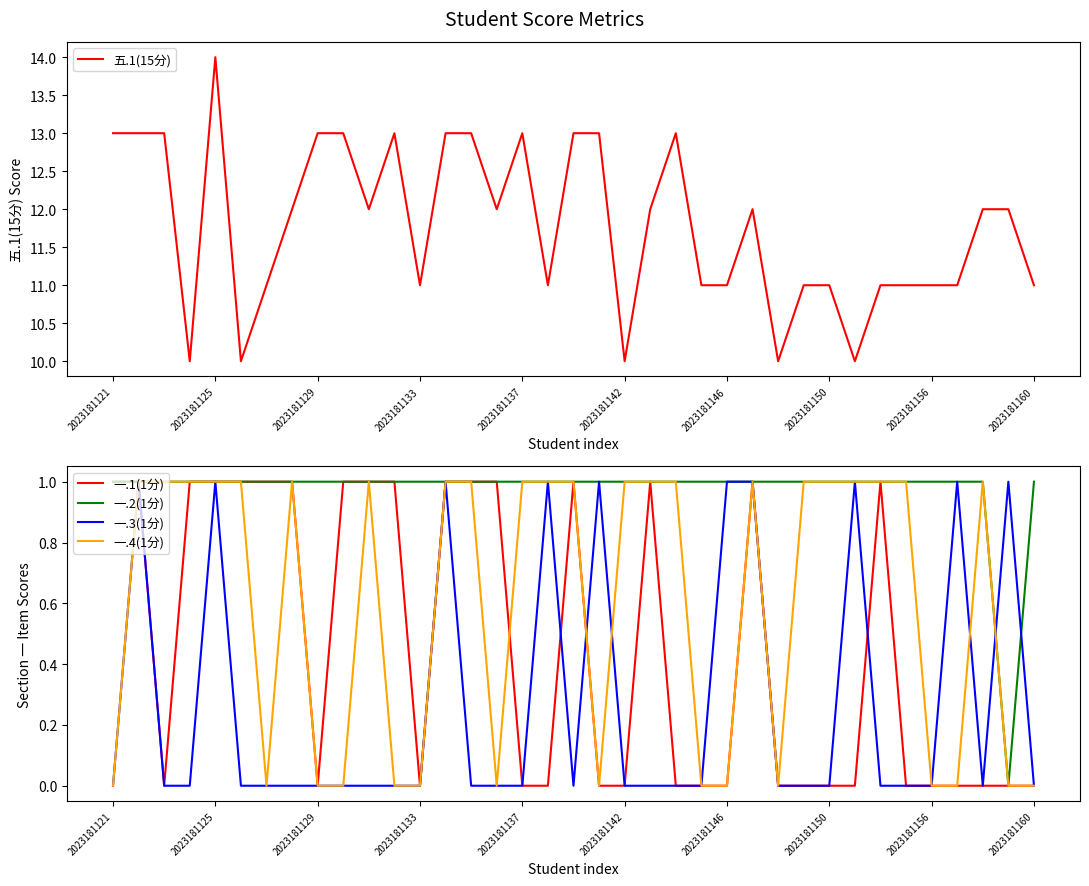

Rank the series at 33 from lowest to highest value.

一.1(1分), 一.4(1分), 一.2(1分), 一.3(1分), 五.1(15分)